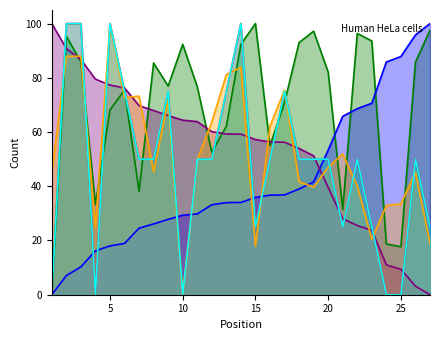

List the series in order of their peak value, lowest first.

Total Laps, Total Distance, Best Lap time, Best Speed, Average Speed, Total Time